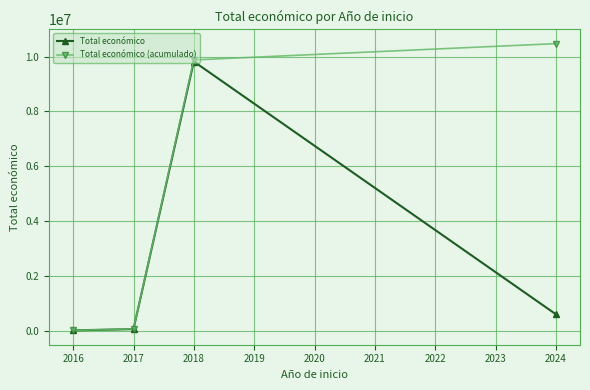

Is the value of Total económico (acumulado) at 2016 greater than the value of Total económico at 2018?

No